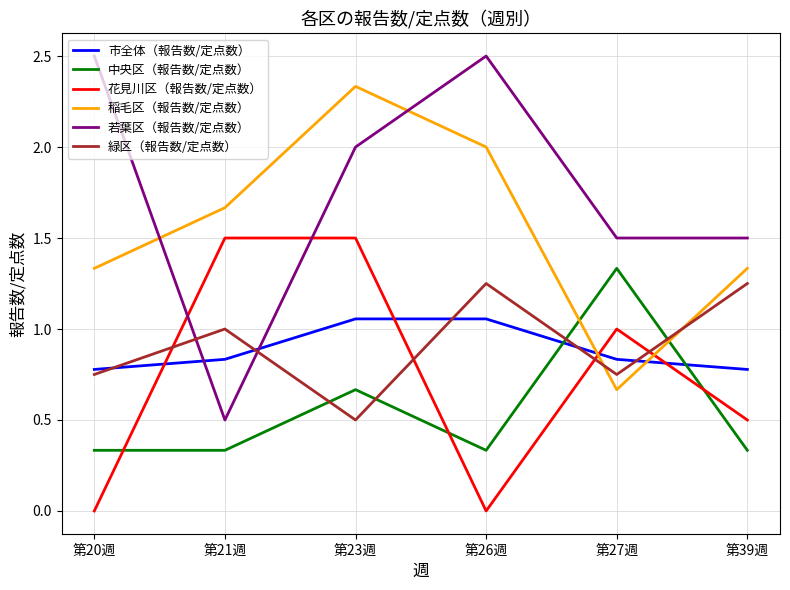

At which label does 稲毛区（報告数/定点数） reach its peak?

第23週